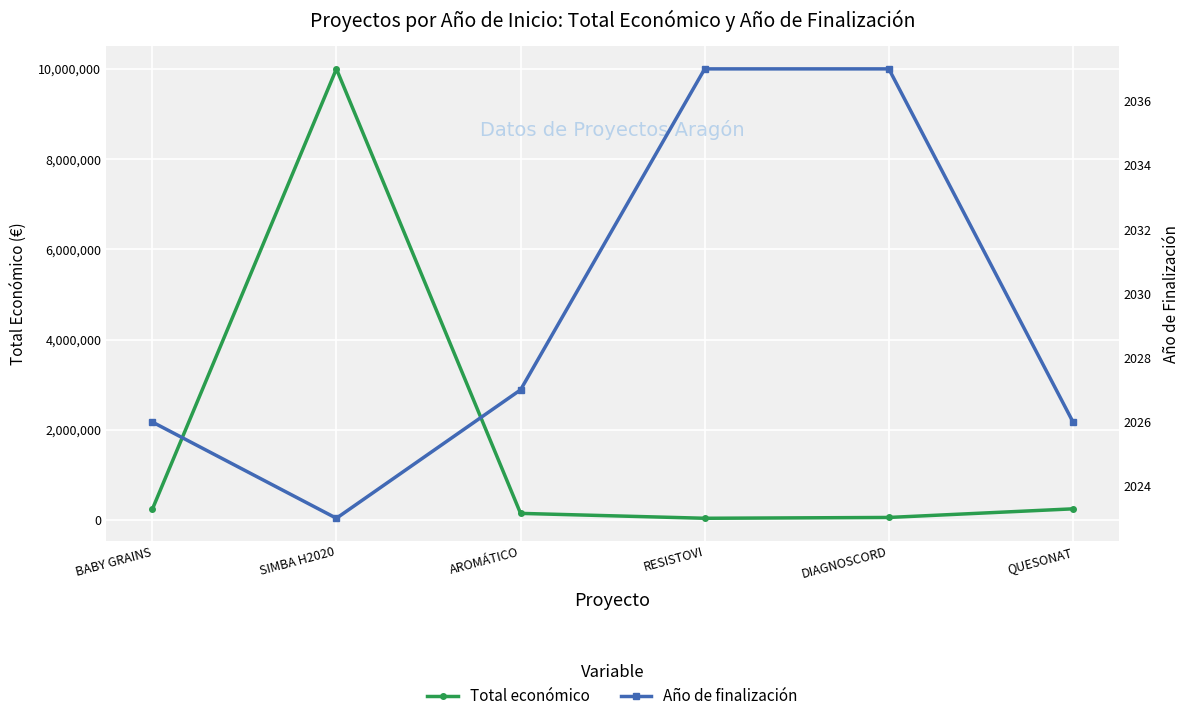

How many lines are shown in the chart?

2